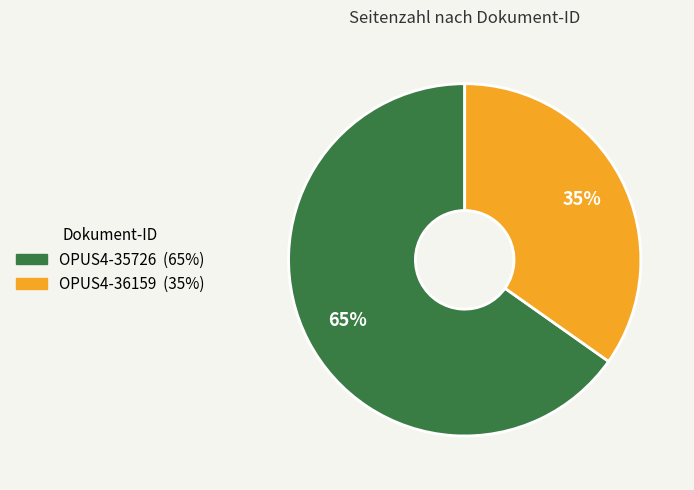

Rank the categories by value from lowest to highest.

OPUS4-36159, OPUS4-35726